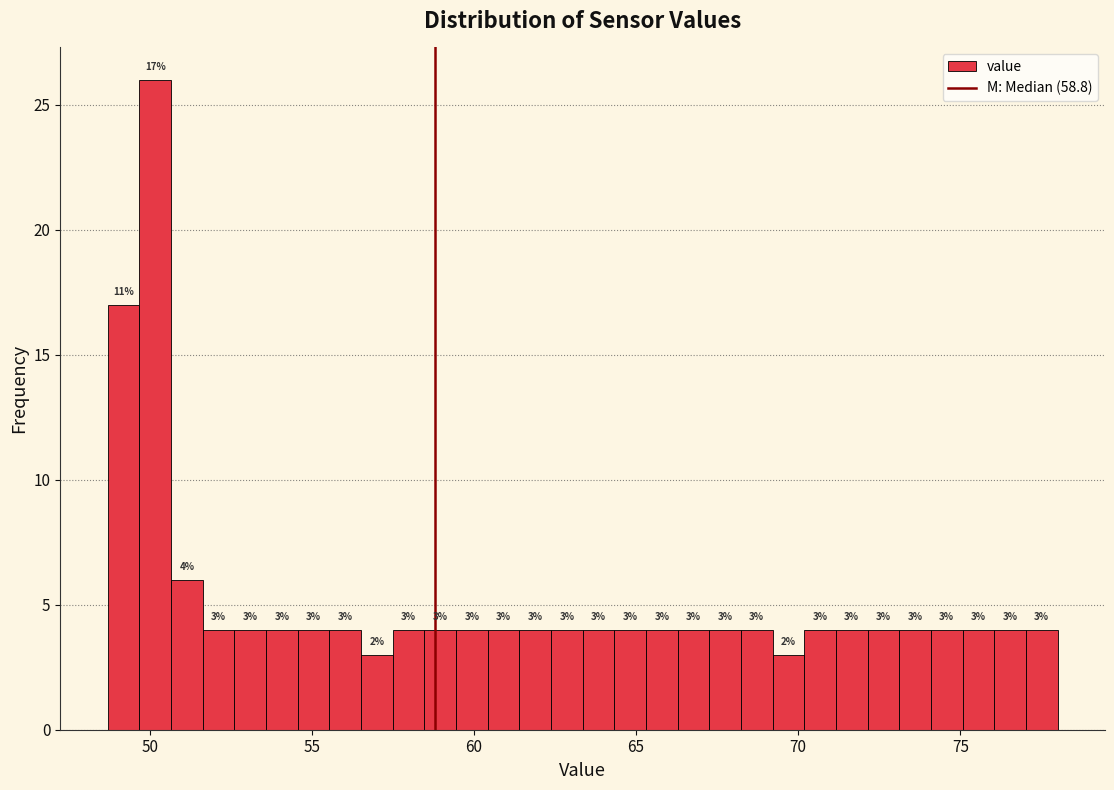

Around what value on the x-axis is the tallest bar? Give the approximate position of its centre, as read against the axis.

50.0